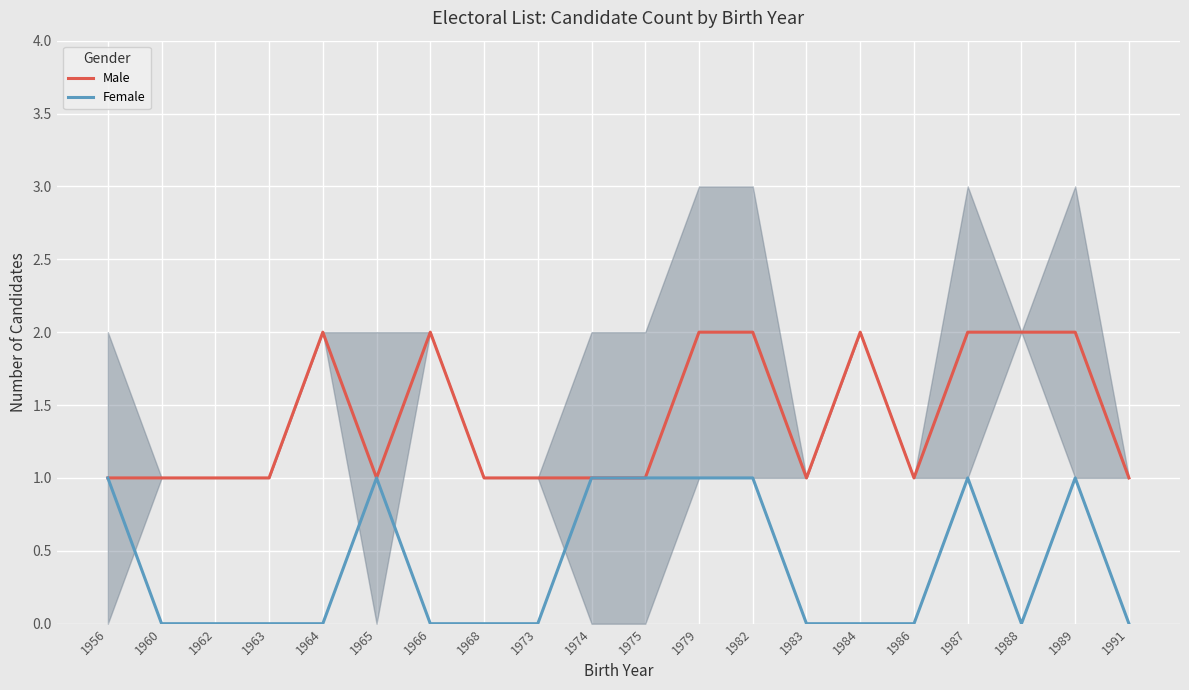

What is the sum of the Male values at 1979 and 1960?

3